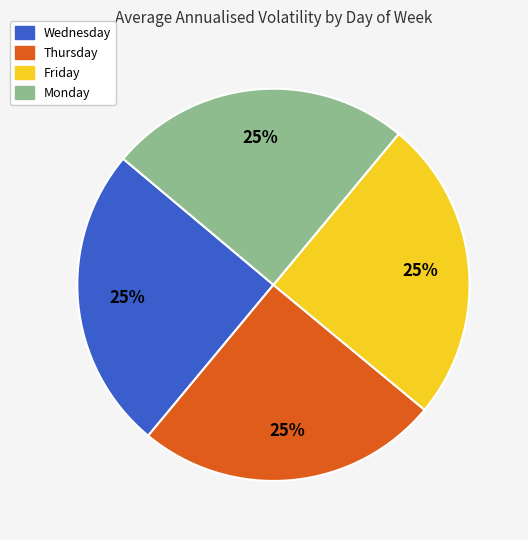

To the nearest percent, what is the average slice percentage?

25%